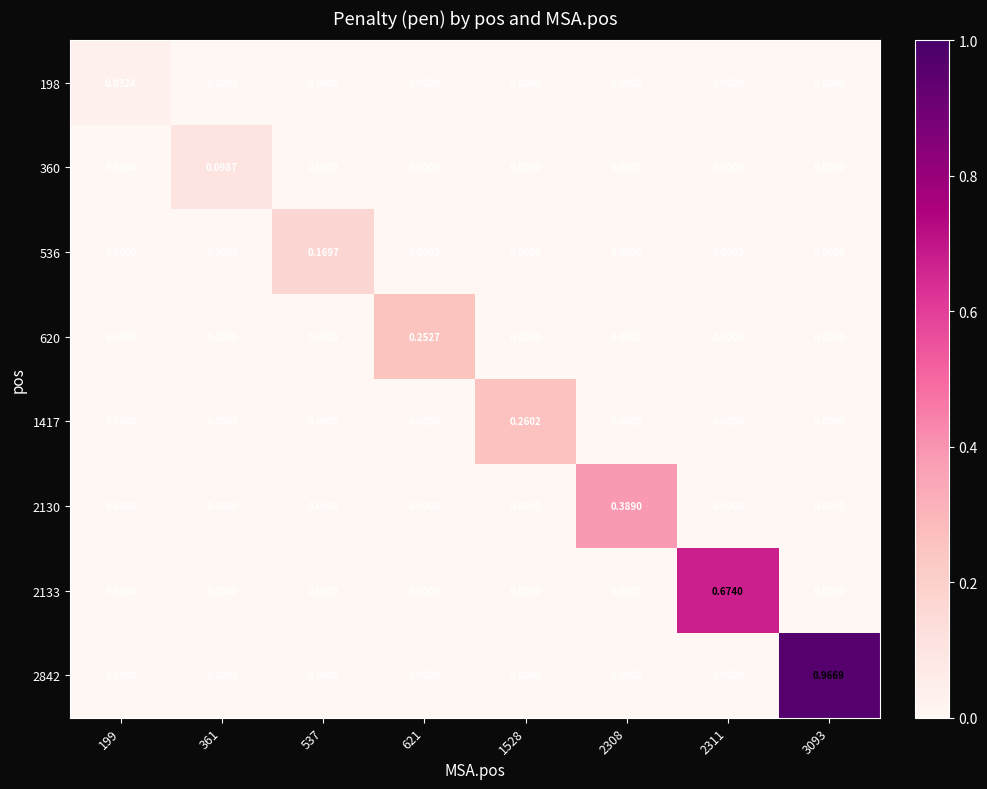

What is the maximum value shown in the chart?

1.0